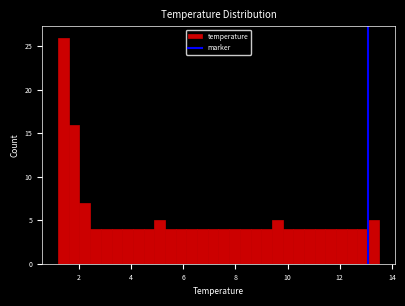

Around what value on the x-axis is the tallest bar? Give the approximate position of its centre, as read against the axis.

1.4